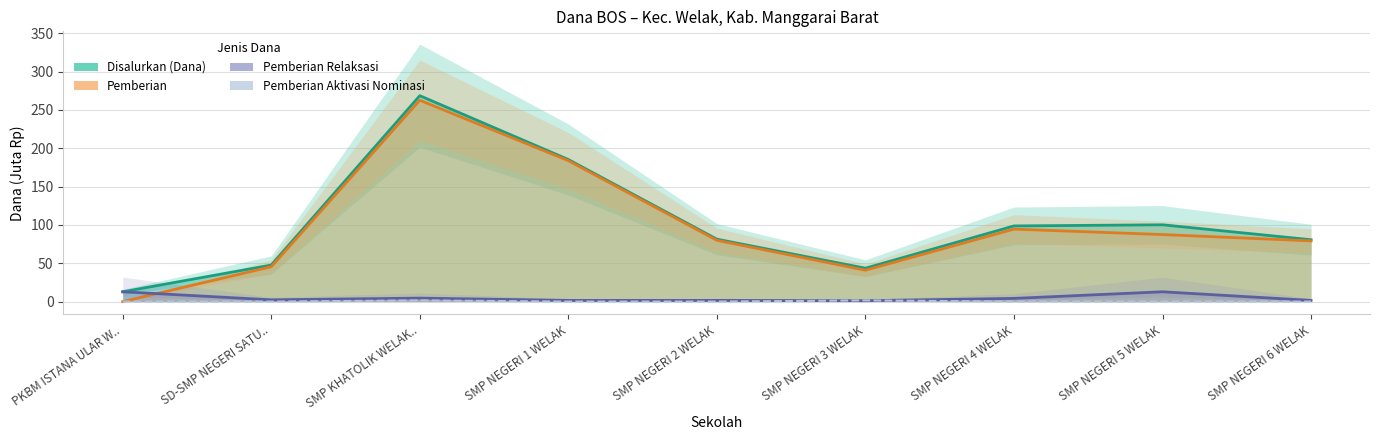

What are all the series names shown in the legend?

Disalurkan (Dana), Pemberian, Pemberian Relaksasi, Pemberian Aktivasi Nominasi